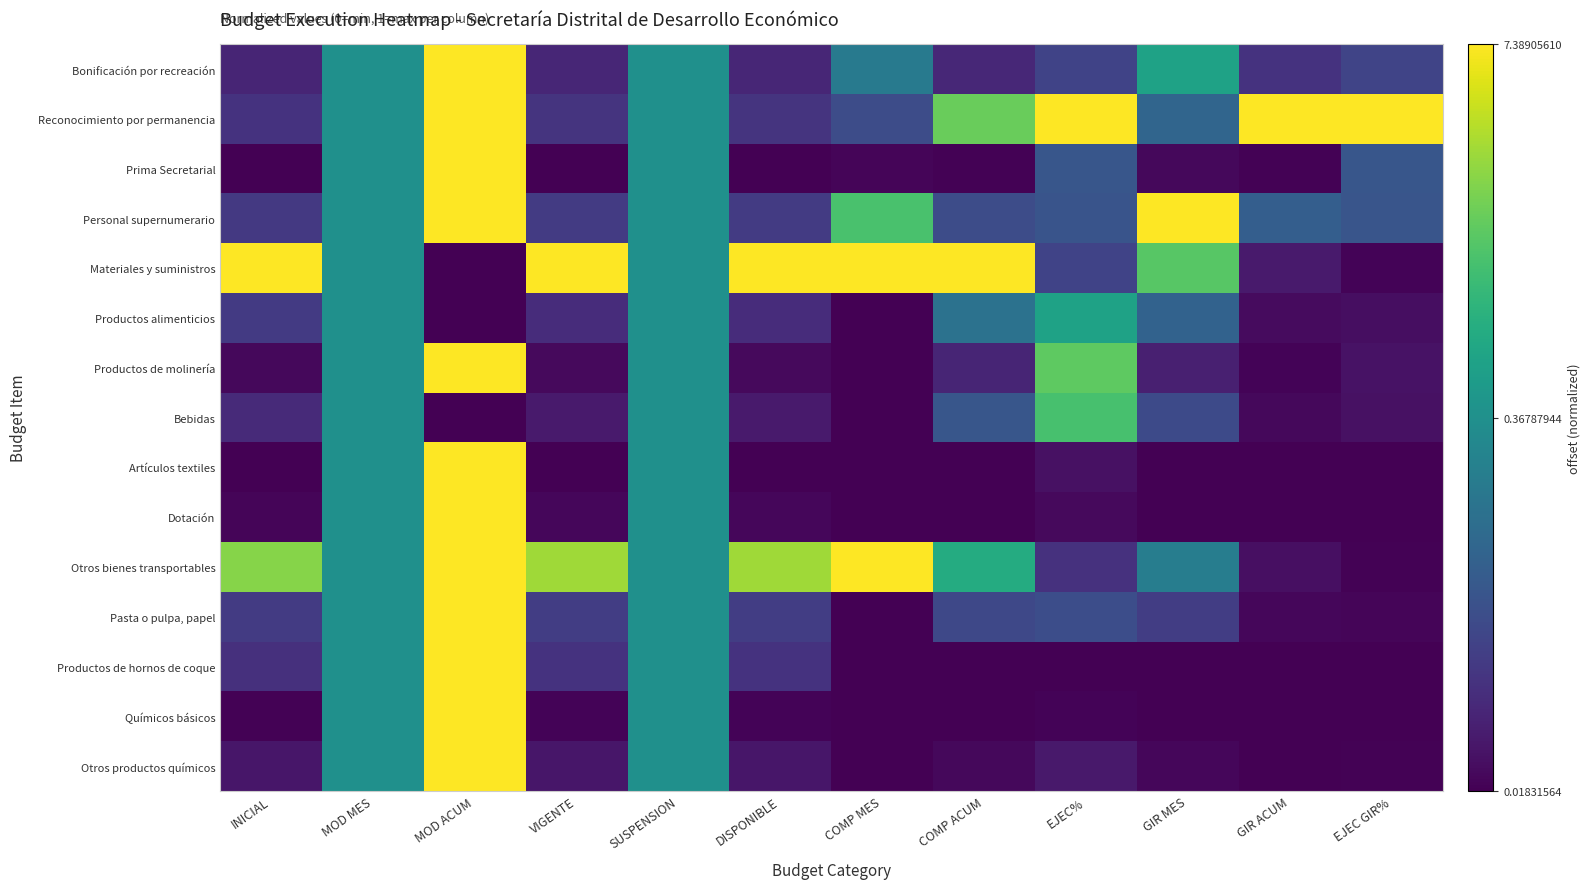

At which category is the sum across all series the highest?

MOD ACUM